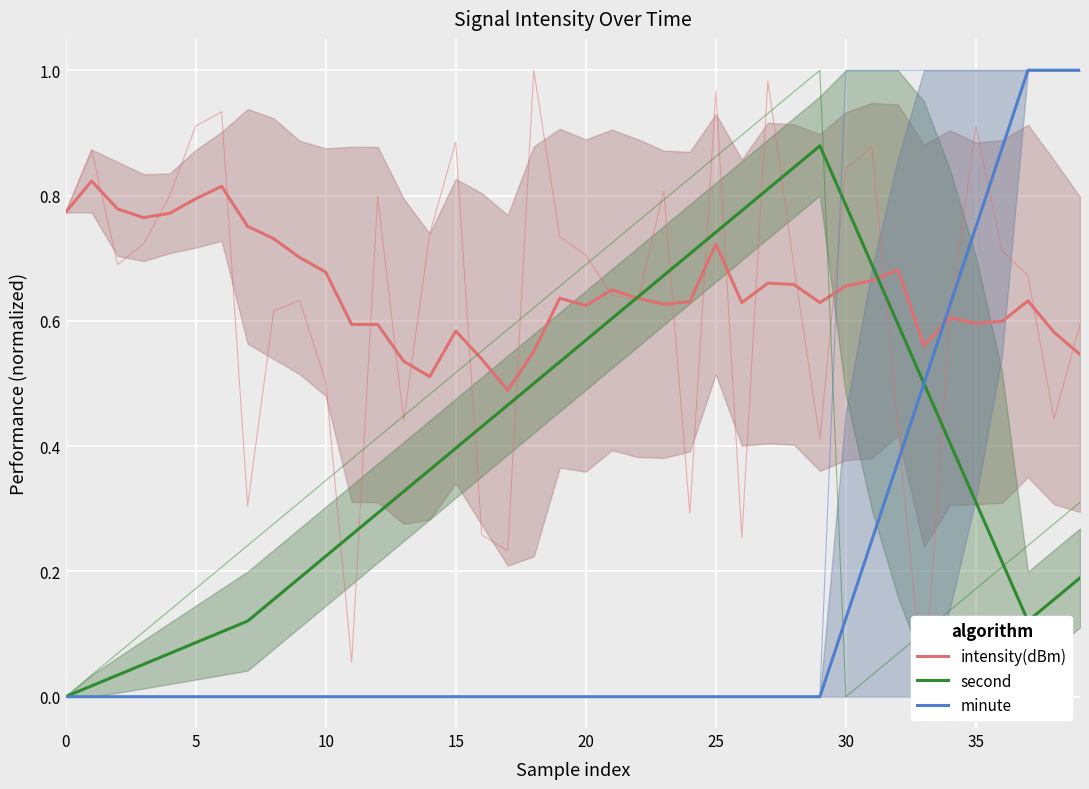

Reading left to right, extract all data points from this chart.

intensity(dBm): 0.8	0.8	0.8	0.8	0.8	0.8	0.8	0.8	0.7	0.7	0.7	0.6	0.6	0.5	0.5	0.6	0.5	0.5	0.6	0.6	0.6	0.6	0.6	0.6	0.6	0.7	0.6	0.7	0.7	0.6	0.7	0.7	0.7	0.6	0.6	0.6	0.6	0.6	0.6	0.5
second: 0.0	0.0	0.0	0.1	0.1	0.1	0.1	0.1	0.2	0.2	0.2	0.3	0.3	0.3	0.4	0.4	0.4	0.5	0.5	0.5	0.6	0.6	0.6	0.7	0.7	0.7	0.8	0.8	0.8	0.9	0.8	0.7	0.6	0.5	0.4	0.3	0.2	0.1	0.2	0.2
minute: 0.0	0.0	0.0	0.0	0.0	0.0	0.0	0.0	0.0	0.0	0.0	0.0	0.0	0.0	0.0	0.0	0.0	0.0	0.0	0.0	0.0	0.0	0.0	0.0	0.0	0.0	0.0	0.0	0.0	0.0	0.1	0.2	0.4	0.5	0.6	0.8	0.9	1.0	1.0	1.0